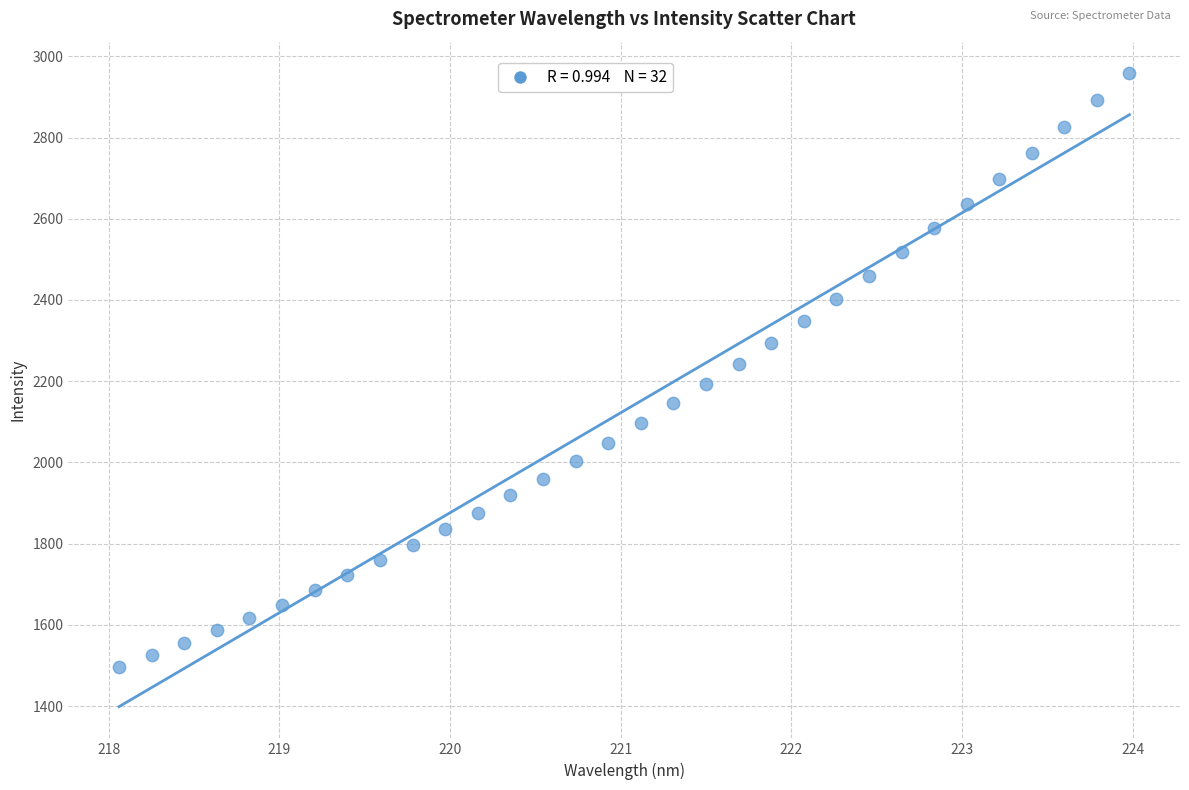

What is the range of X values (max minus min)?

5.9